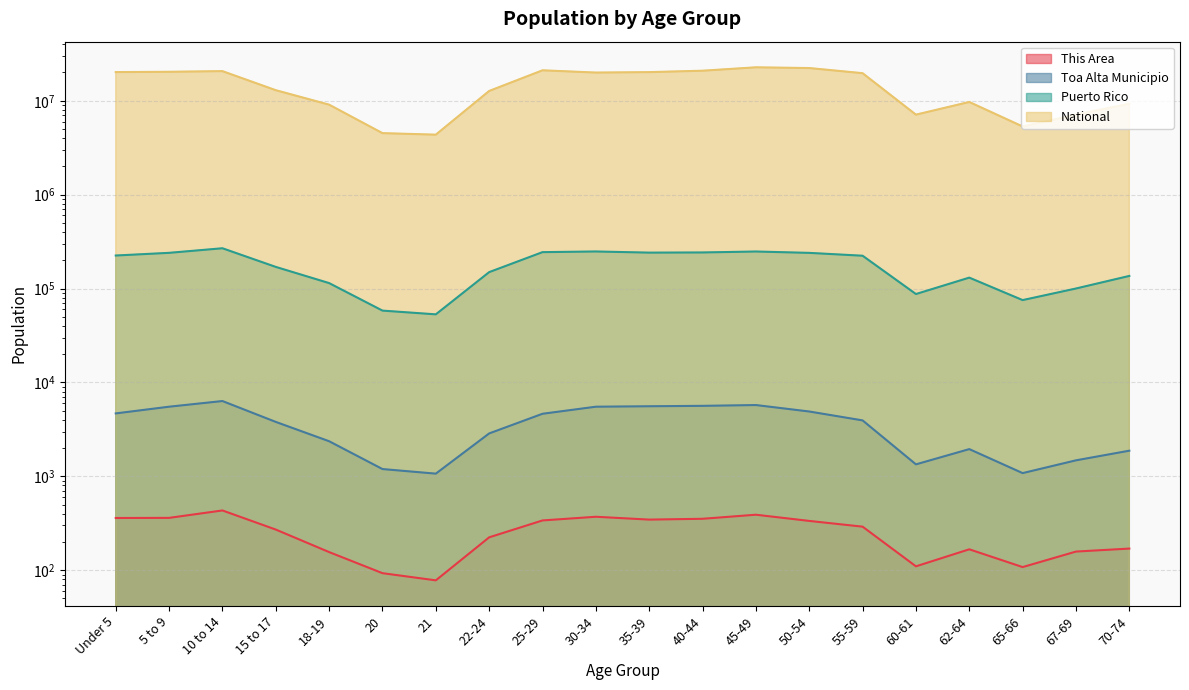

True or false: Toa Alta Municipio and Puerto Rico intersect in this chart.

False